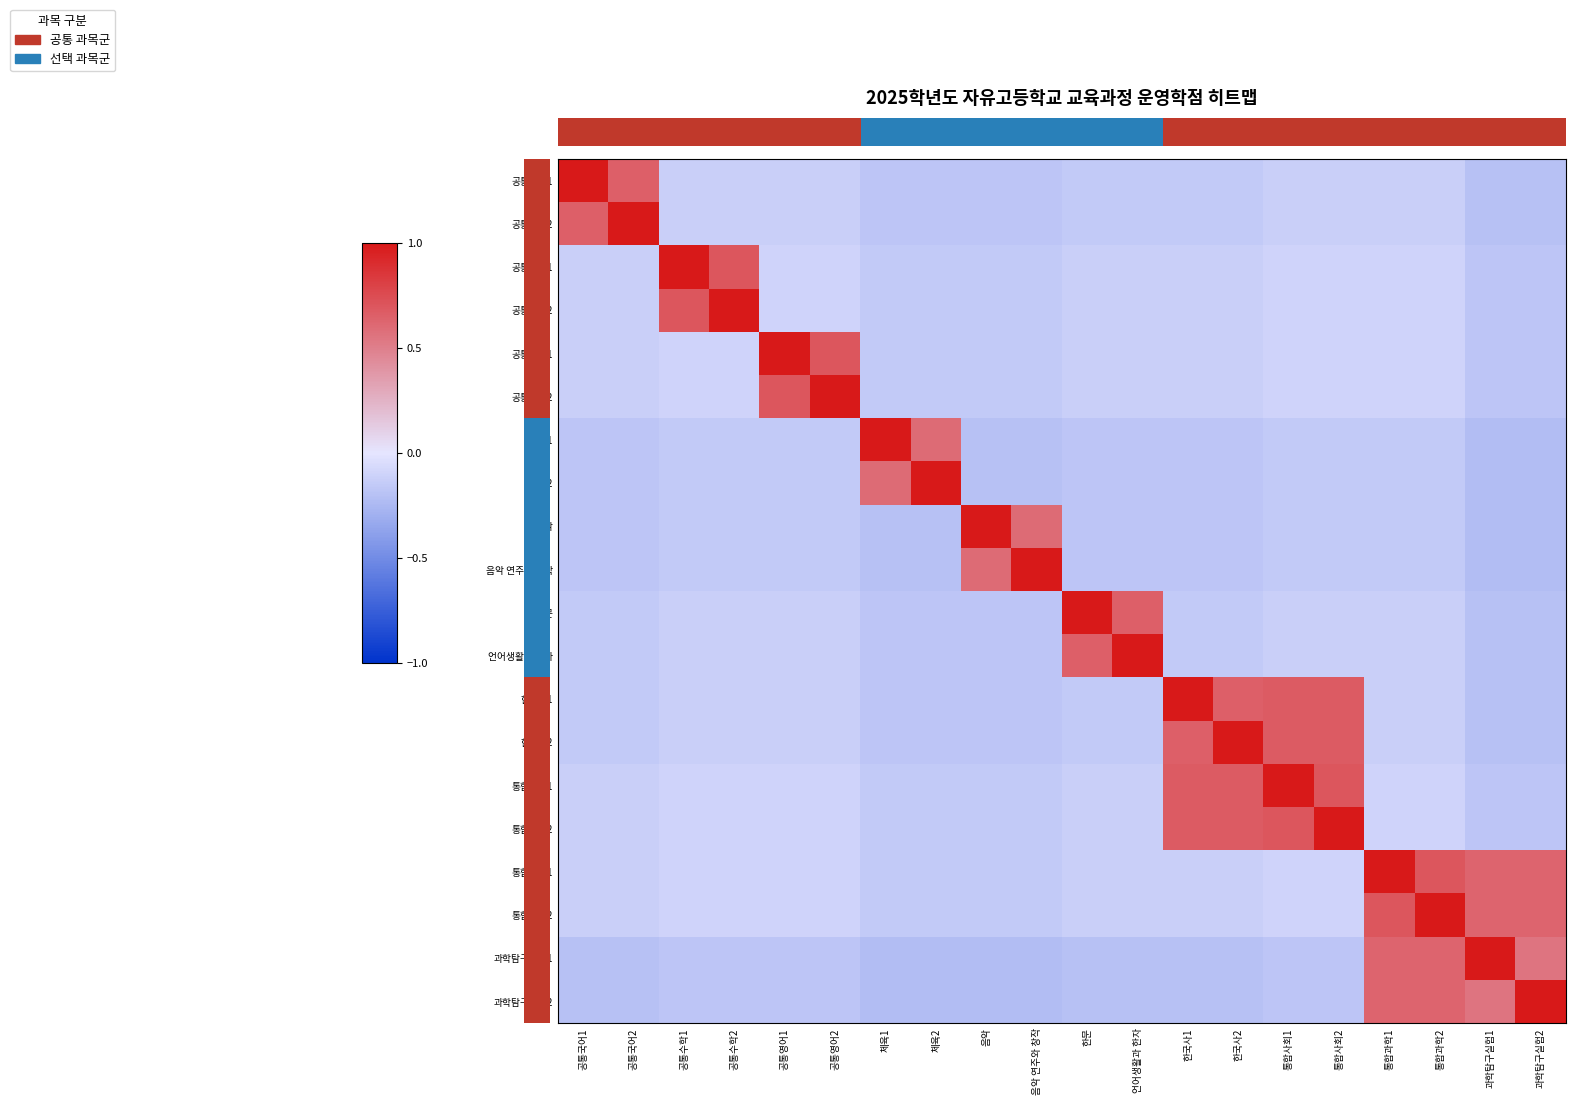

What is the difference between the highest and lowest values at 한국사1?

1.2